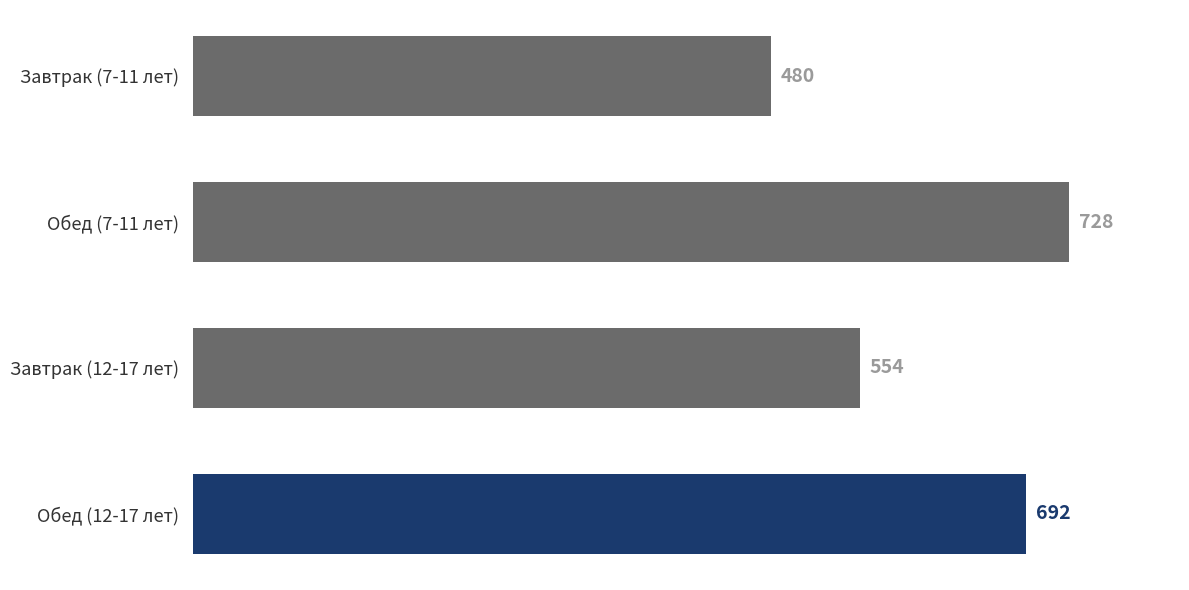

Is it true that the value at Обед (7-11 лет) is 728?

True